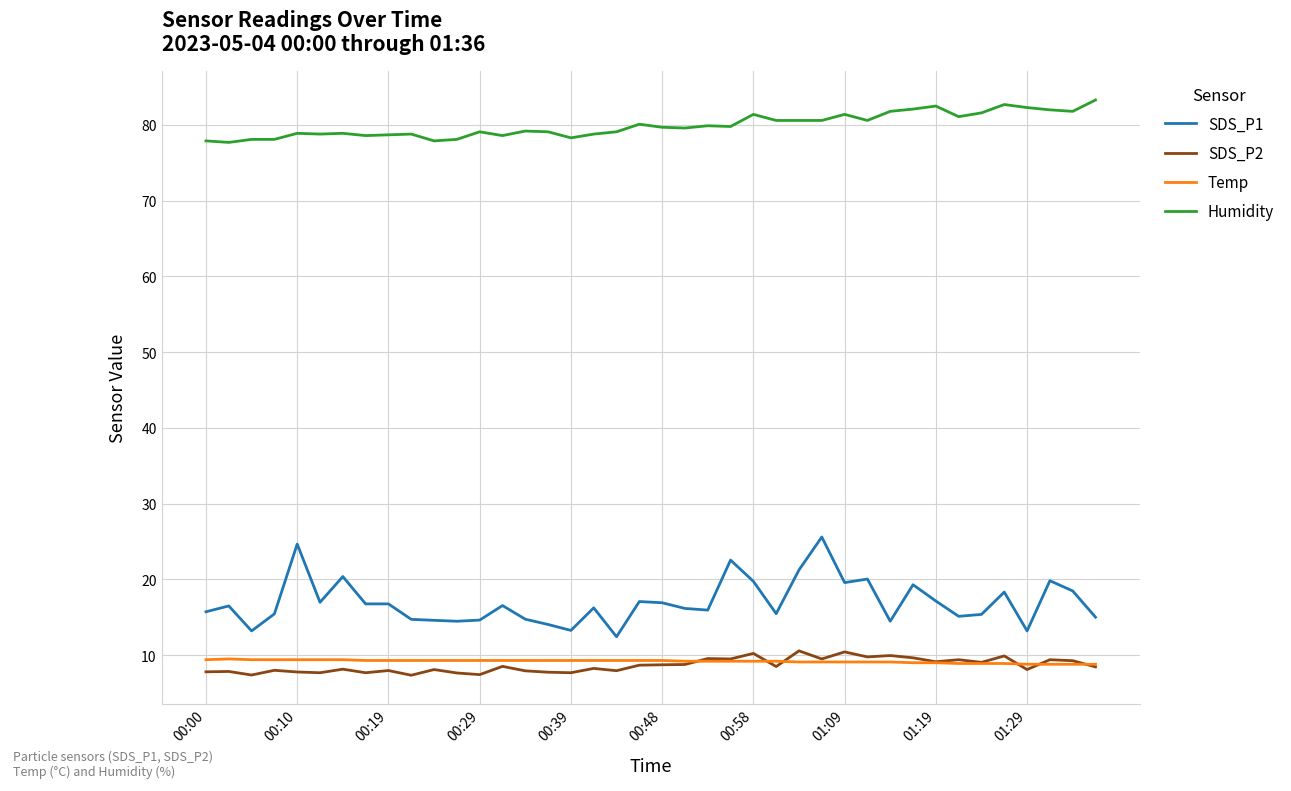

True or false: SDS_P2 and SDS_P1 intersect in this chart.

False